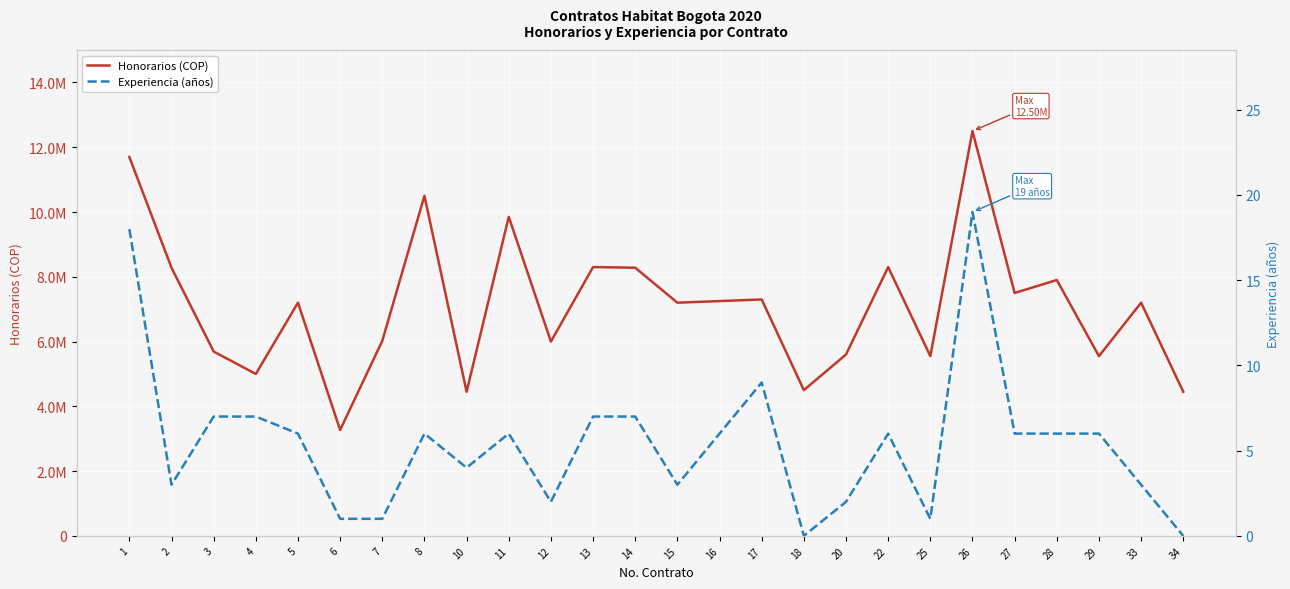

Which has a higher value, 13 or 12?

13